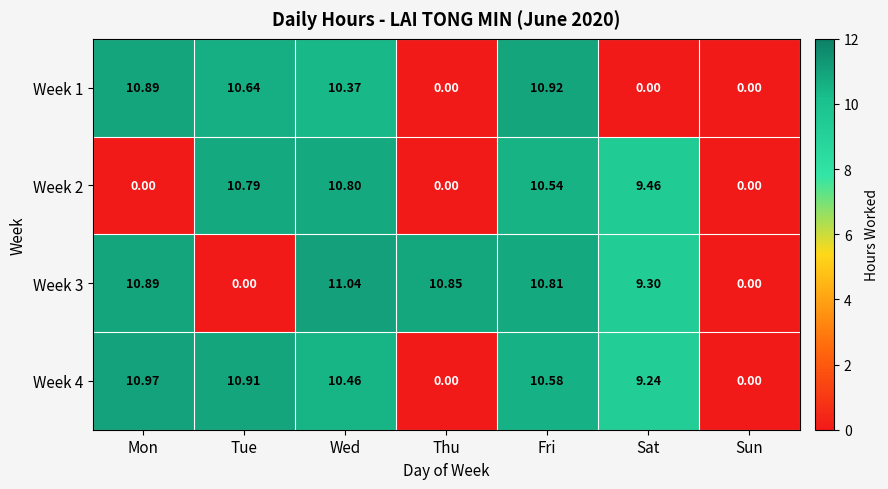

At which category is the sum across all series the highest?

Fri